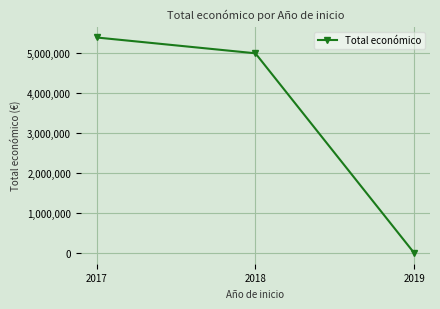

Rank the categories by value from highest to lowest.

2017, 2018, 2019